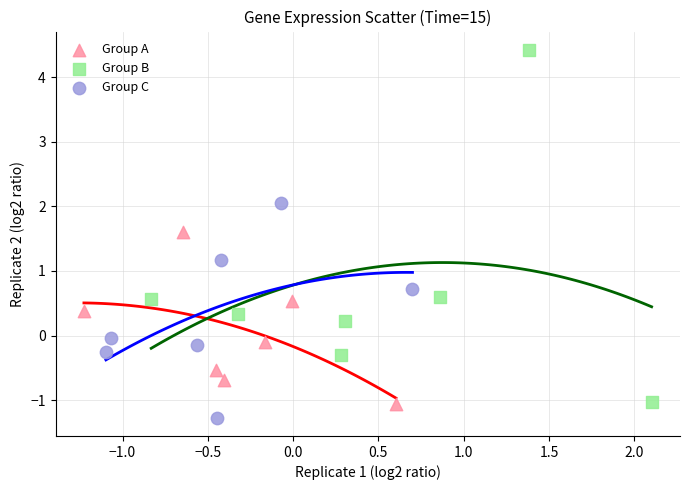

Which series reaches the maximum Y coordinate?

Group B